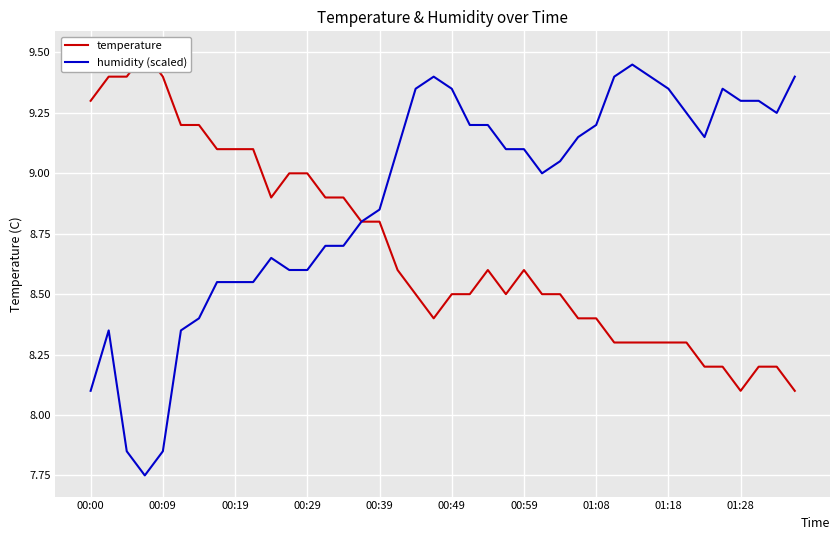

Does the chart display data point markers on the line(s)?

No